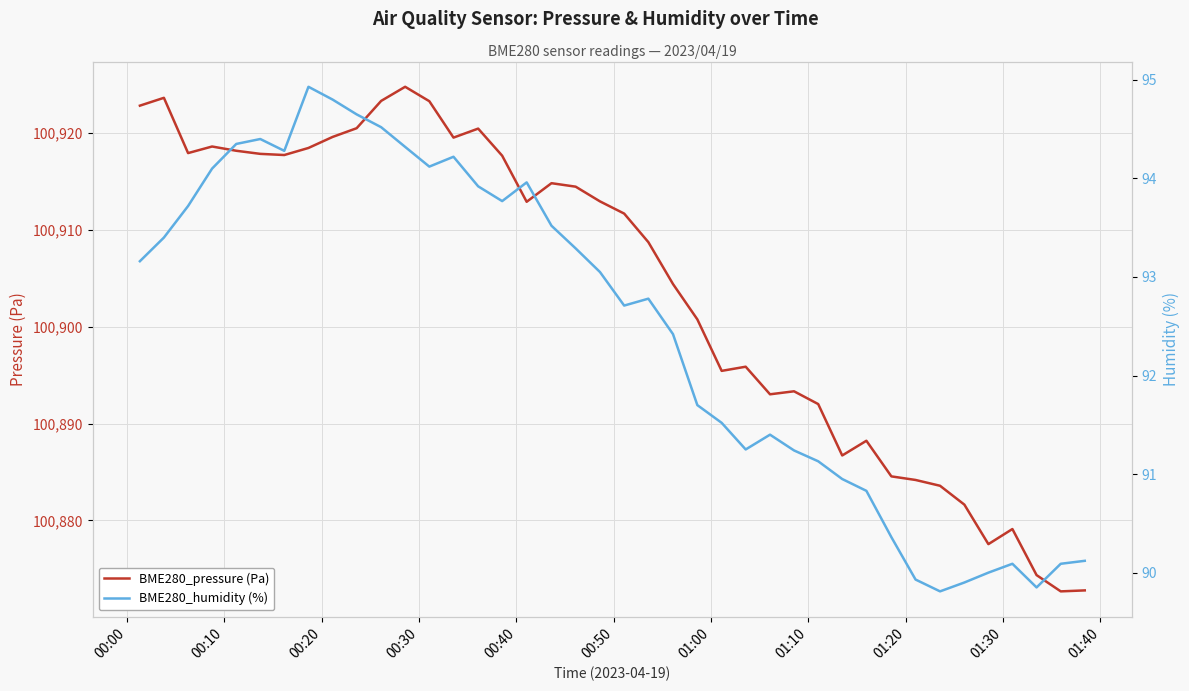

Rank the series by their maximum value, from lowest to highest.

BME280_humidity (%), BME280_pressure (Pa)